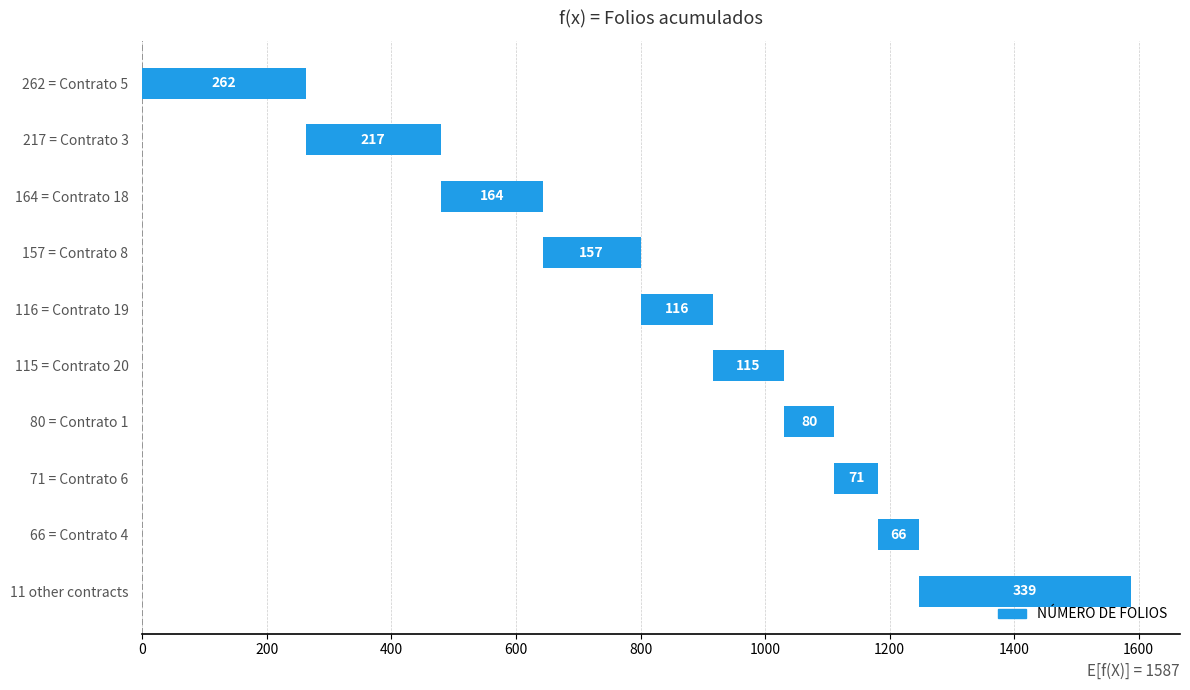

The value at 164 = Contrato 18 is 104. True or false?

False